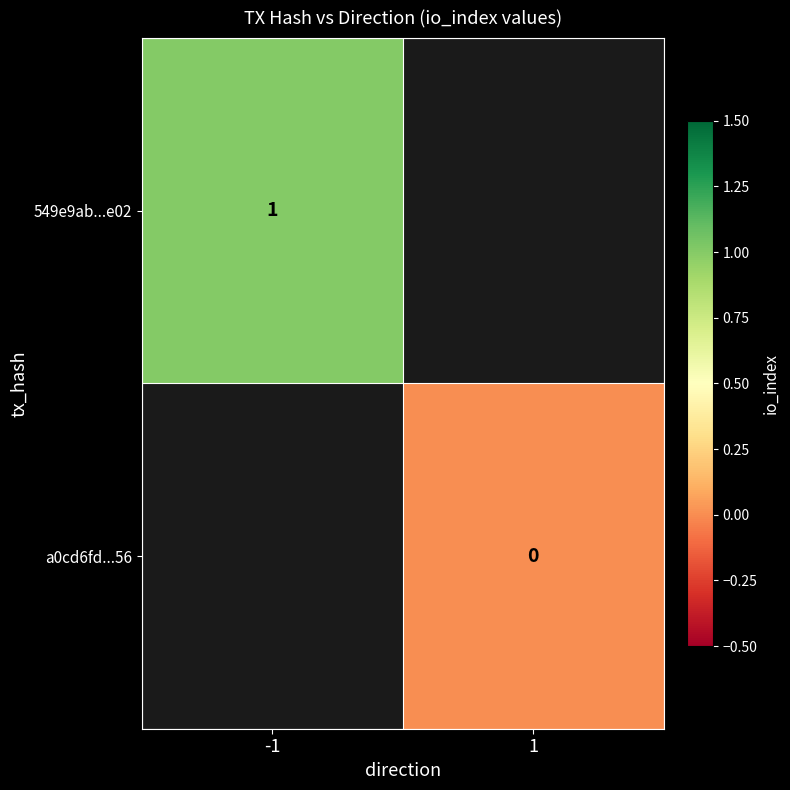

Is the value of 549e9ab...e02 at -1 greater than the value of a0cd6fd...56 at 1?

Yes